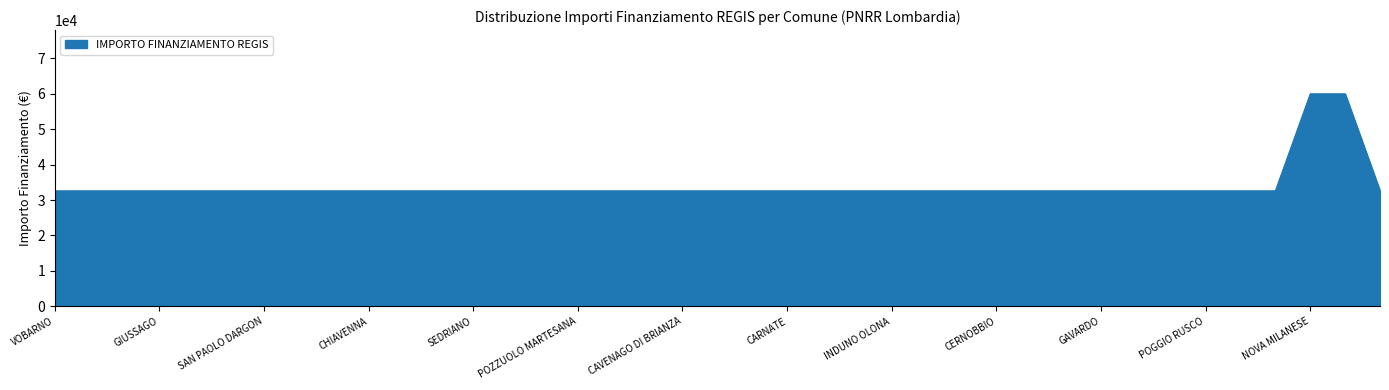

What is the maximum value shown in the chart?

59966